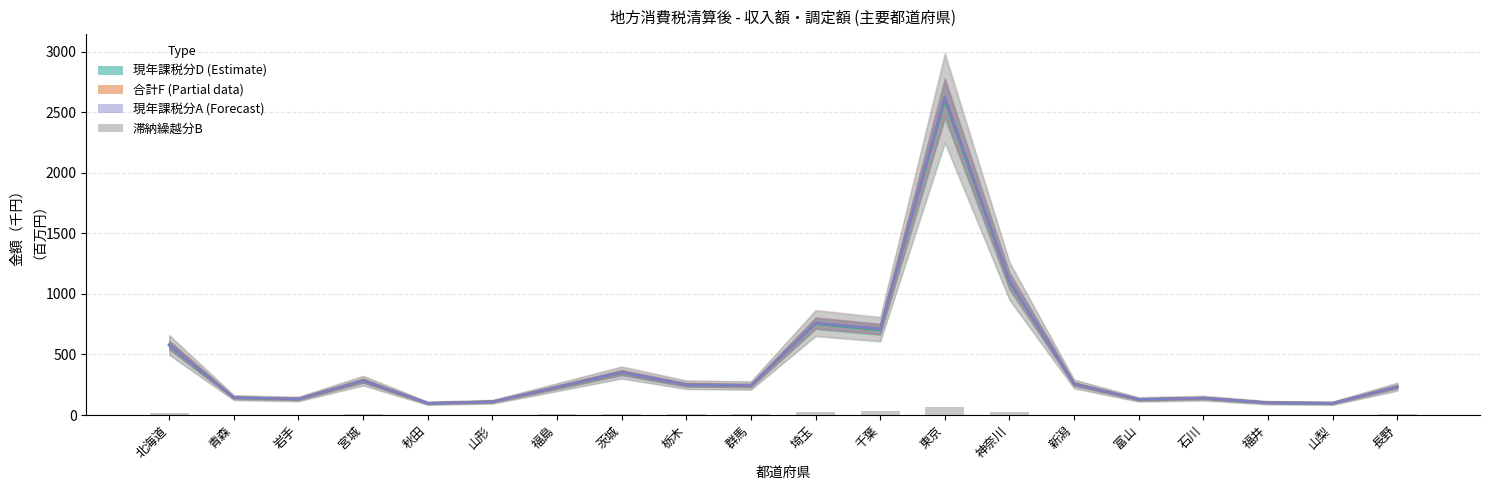

How many groups of bars are there?

20